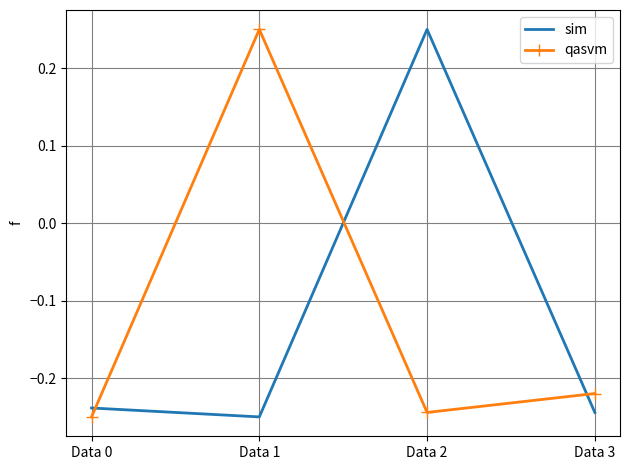

At which label does qasvm first exceed 0?

Data 1